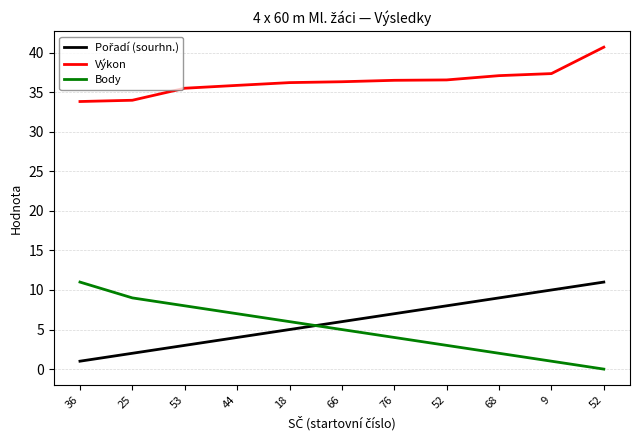

Reading right to left, transcribe all the data shown in this chart.

Pořadí (sourhn.): 52=11.0	9=10.0	68=9.0	52=8.0	76=7.0	66=6.0	18=5.0	44=4.0	53=3.0	25=2.0	36=1.0
Výkon: 52=40.7	9=37.4	68=37.1	52=36.5	76=36.5	66=36.3	18=36.2	44=35.9	53=35.5	25=34.0	36=33.8
Body: 52=0.0	9=1.0	68=2.0	52=3.0	76=4.0	66=5.0	18=6.0	44=7.0	53=8.0	25=9.0	36=11.0